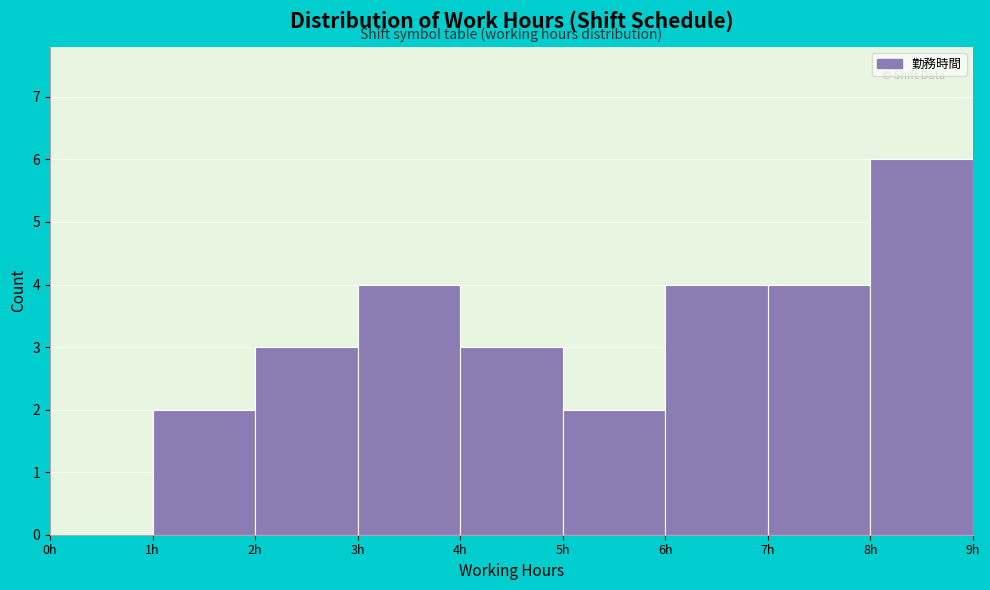

Reading left to right, list every bar in this chart as the range it spans on the x-axis followed by its height. The values are not printed on the chart, so give them approximately, as read against the axis.

0 to 1: 0
1 to 2: 2
2 to 3: 3
3 to 4: 4
4 to 5: 3
5 to 6: 2
6 to 7: 4
7 to 8: 4
8 to 9: 6